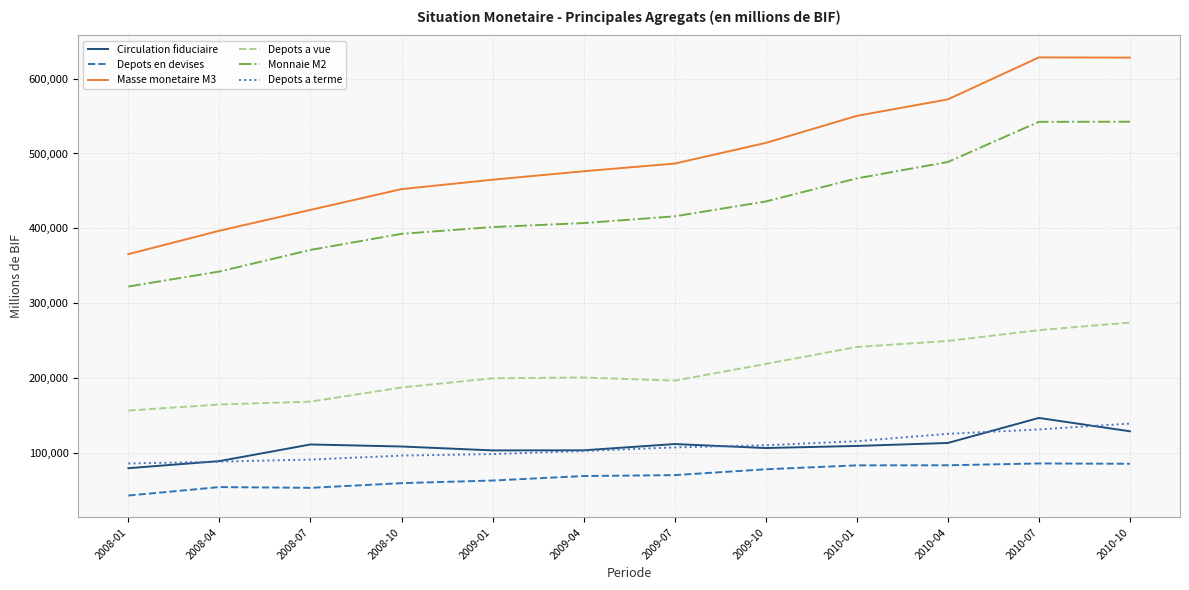

Read the Circulation fiduciaire value at 2009-07.

111946.4